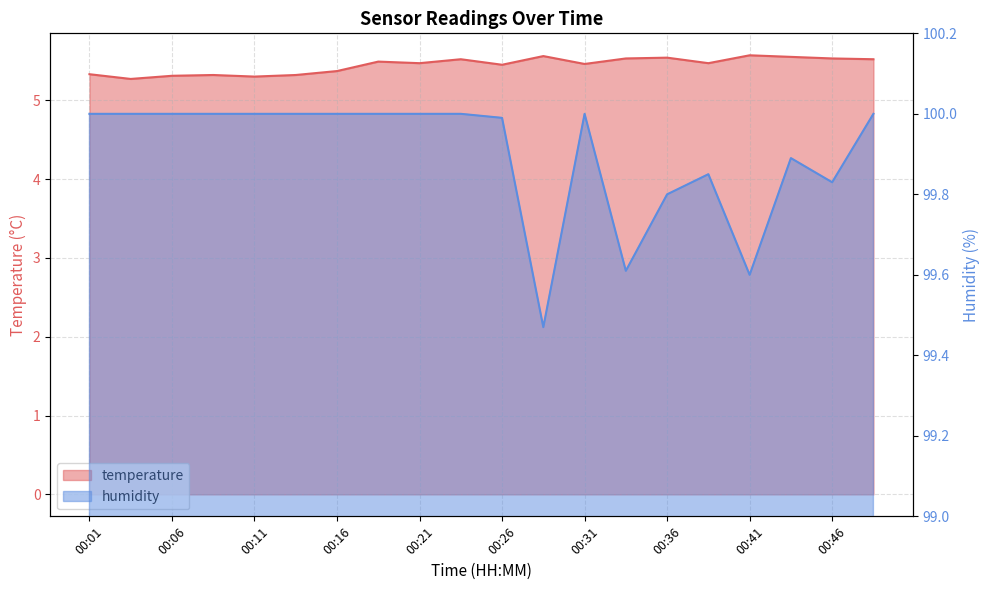

List the series in order of their peak value, highest first.

humidity, temperature